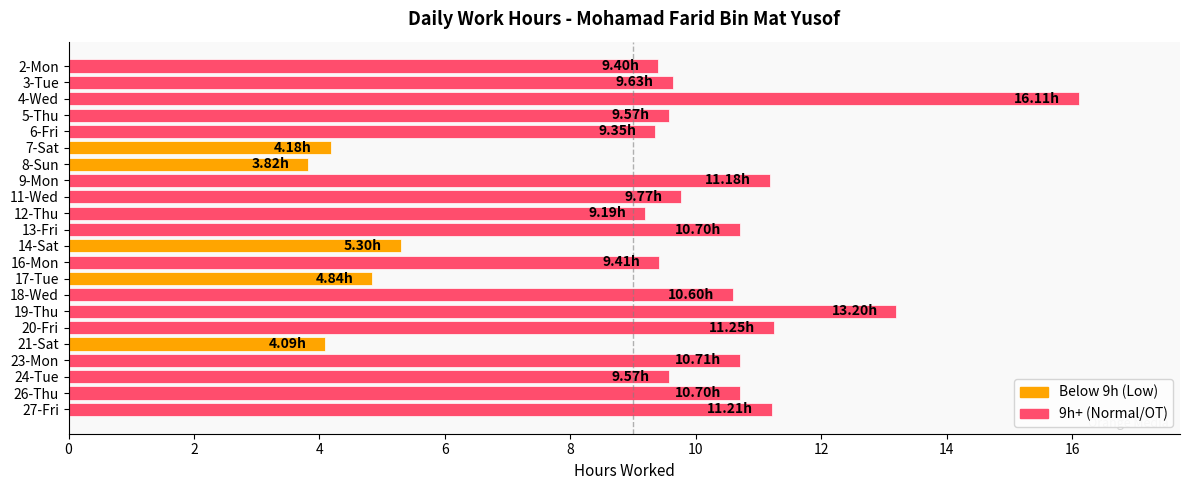

What is the difference between the maximum and minimum values?

12.3